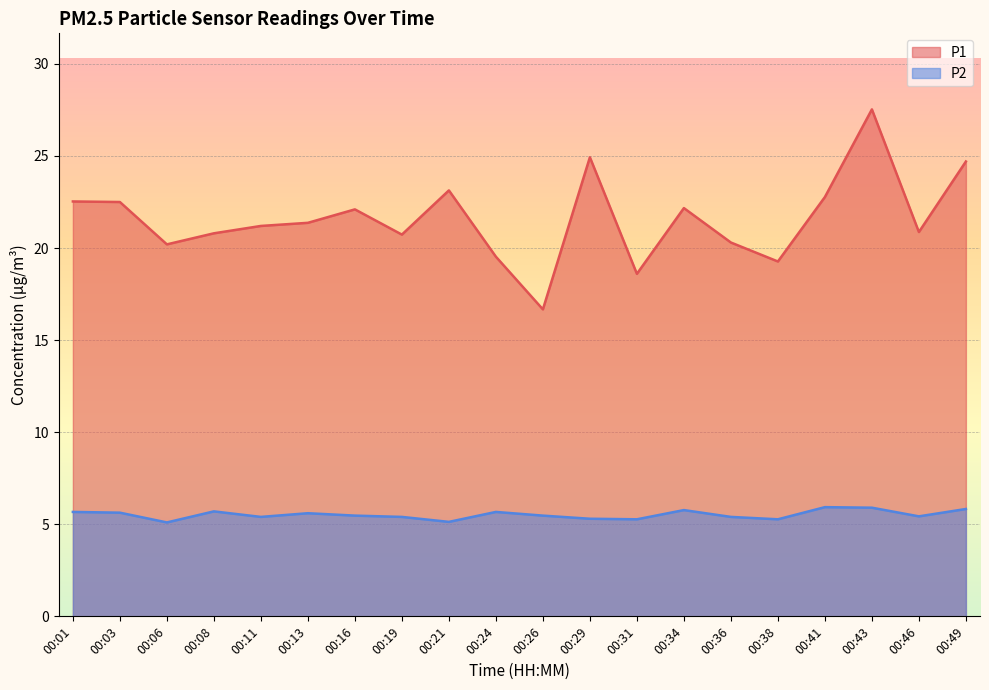

True or false: P1 and P2 cross at least once.

False